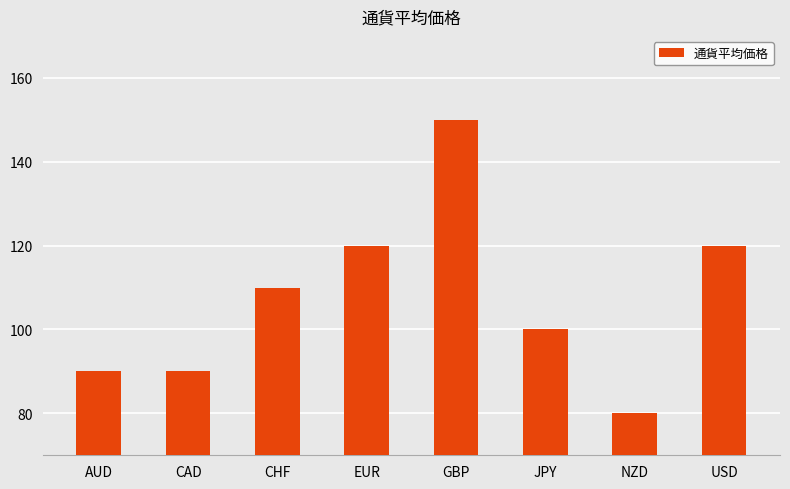

Reading left to right, extract all data points from this chart.

90	90	110	120	150	100	80	120